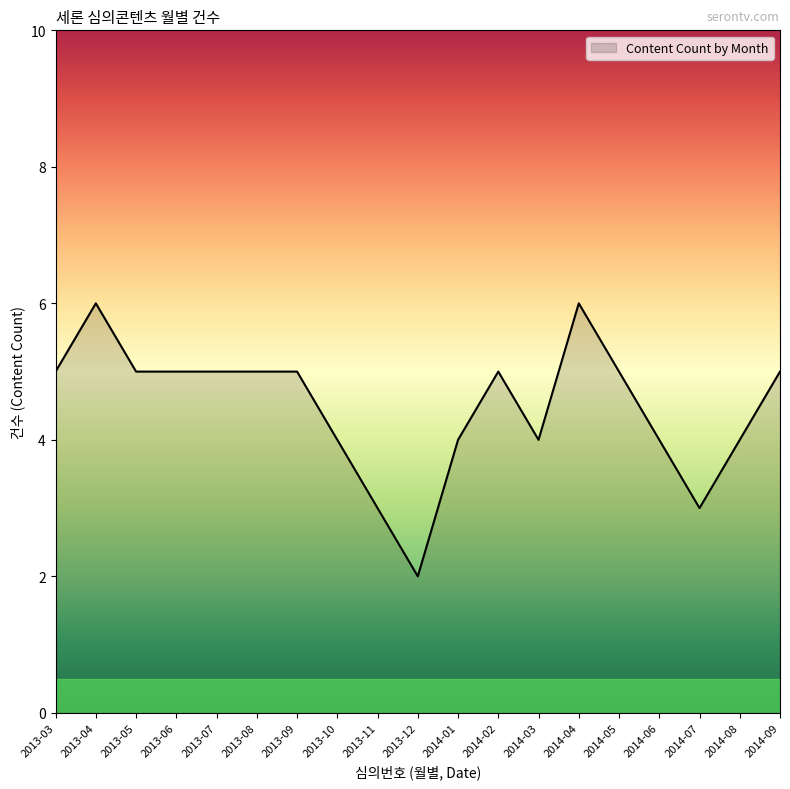

Which category has the lowest value across all series?

2013-12